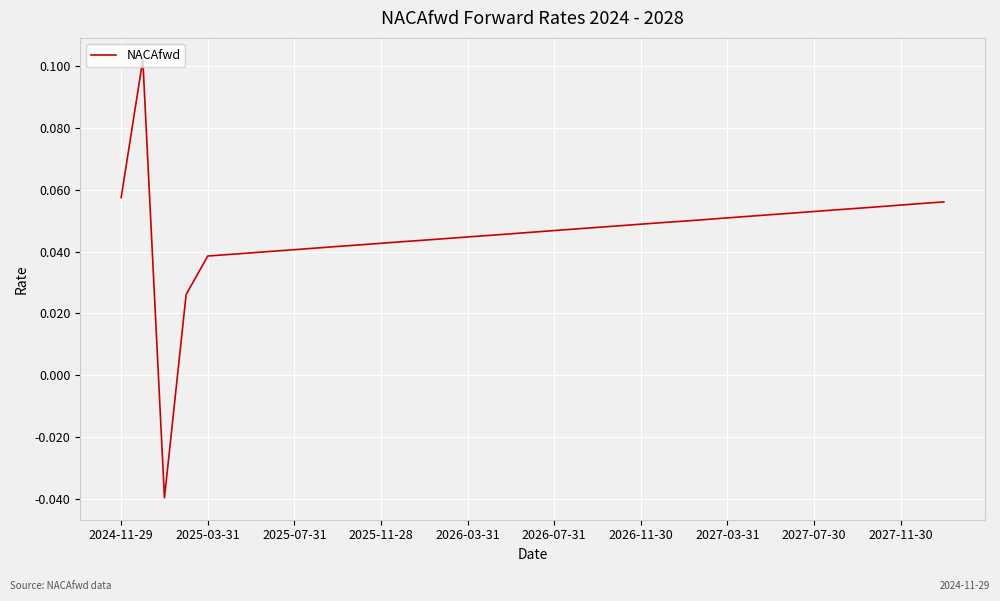

How many lines are shown in the chart?

1